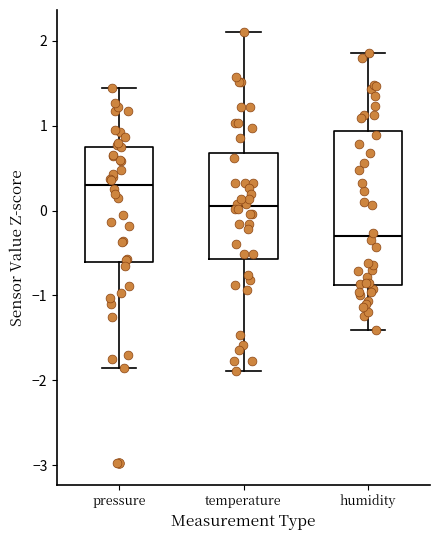

Where does the median line of the box for pressure sit on the y-axis? The values are not printed on the chart, so give them approximately, as read against the axis.

0.3